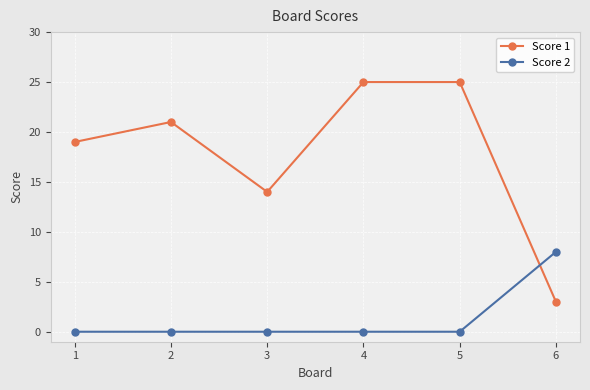

True or false: Score 1 and Score 2 cross at least once.

True